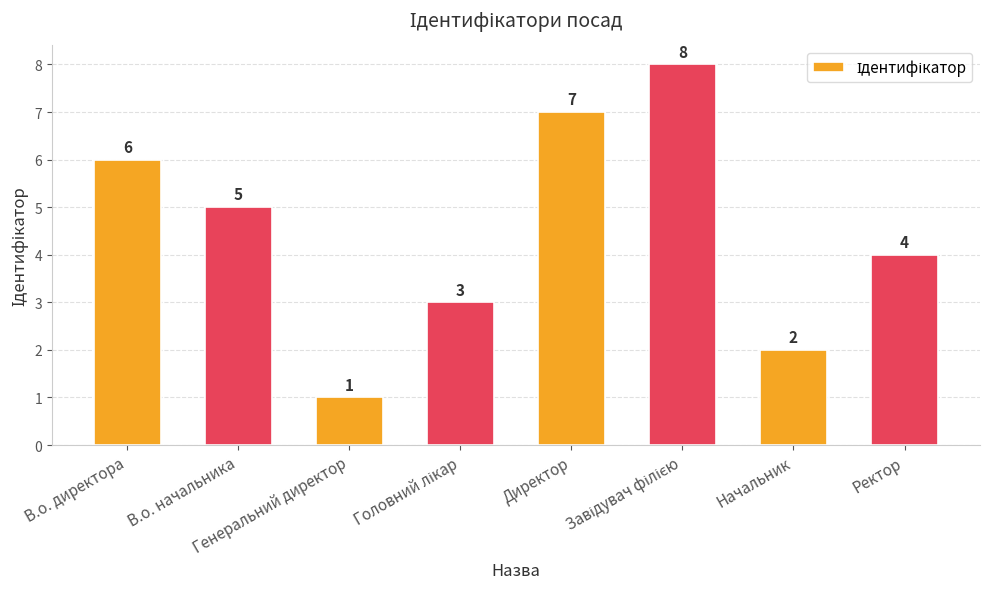

Where is the data nearest to the value 4?

Ректор